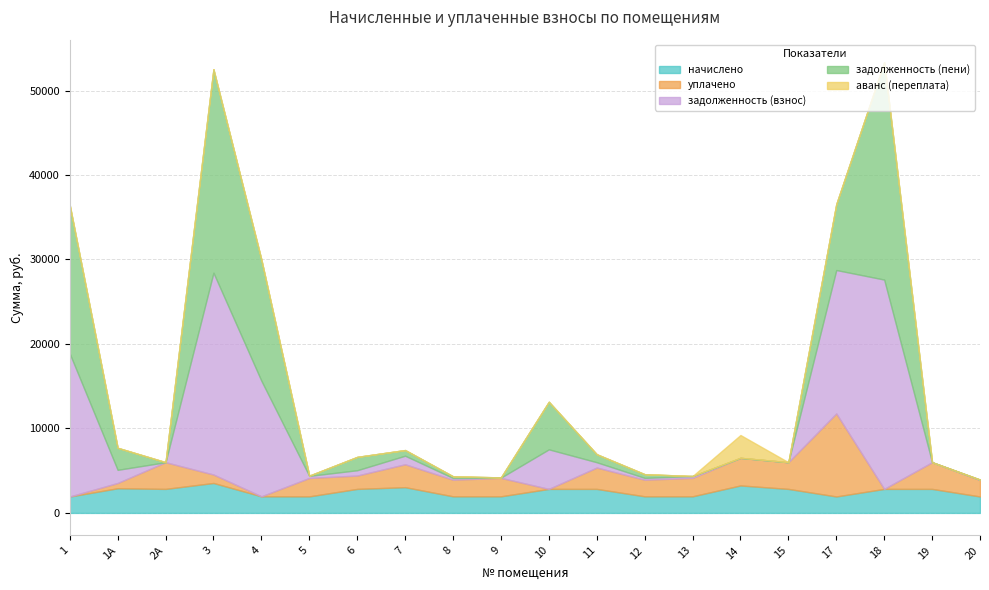

At which category is the sum across all series the highest?

18